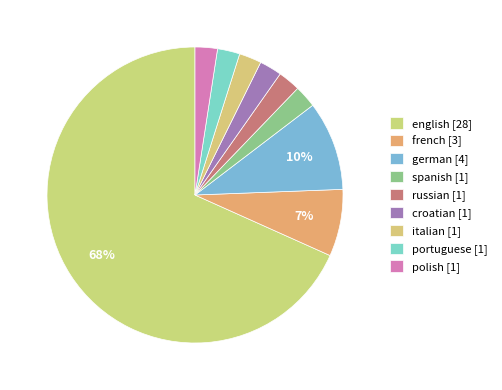

Combined, what portion of the pie is german and portuguese?

12.2%